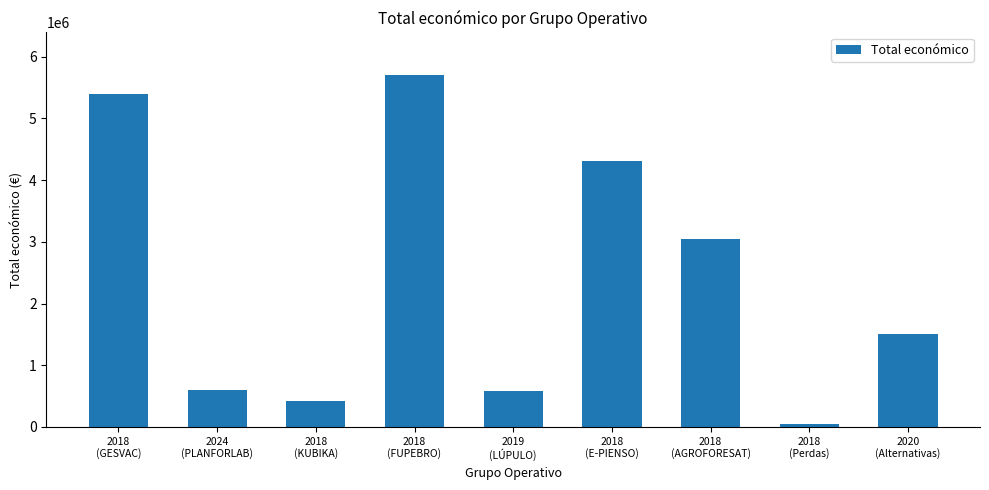

Which has a higher value, 2018
(KUBIKA) or 2020
(Alternativas)?

2020
(Alternativas)